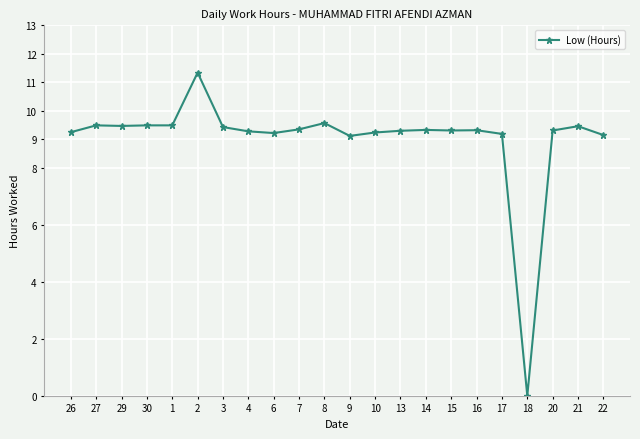

Count the number of categories in the chart.

22